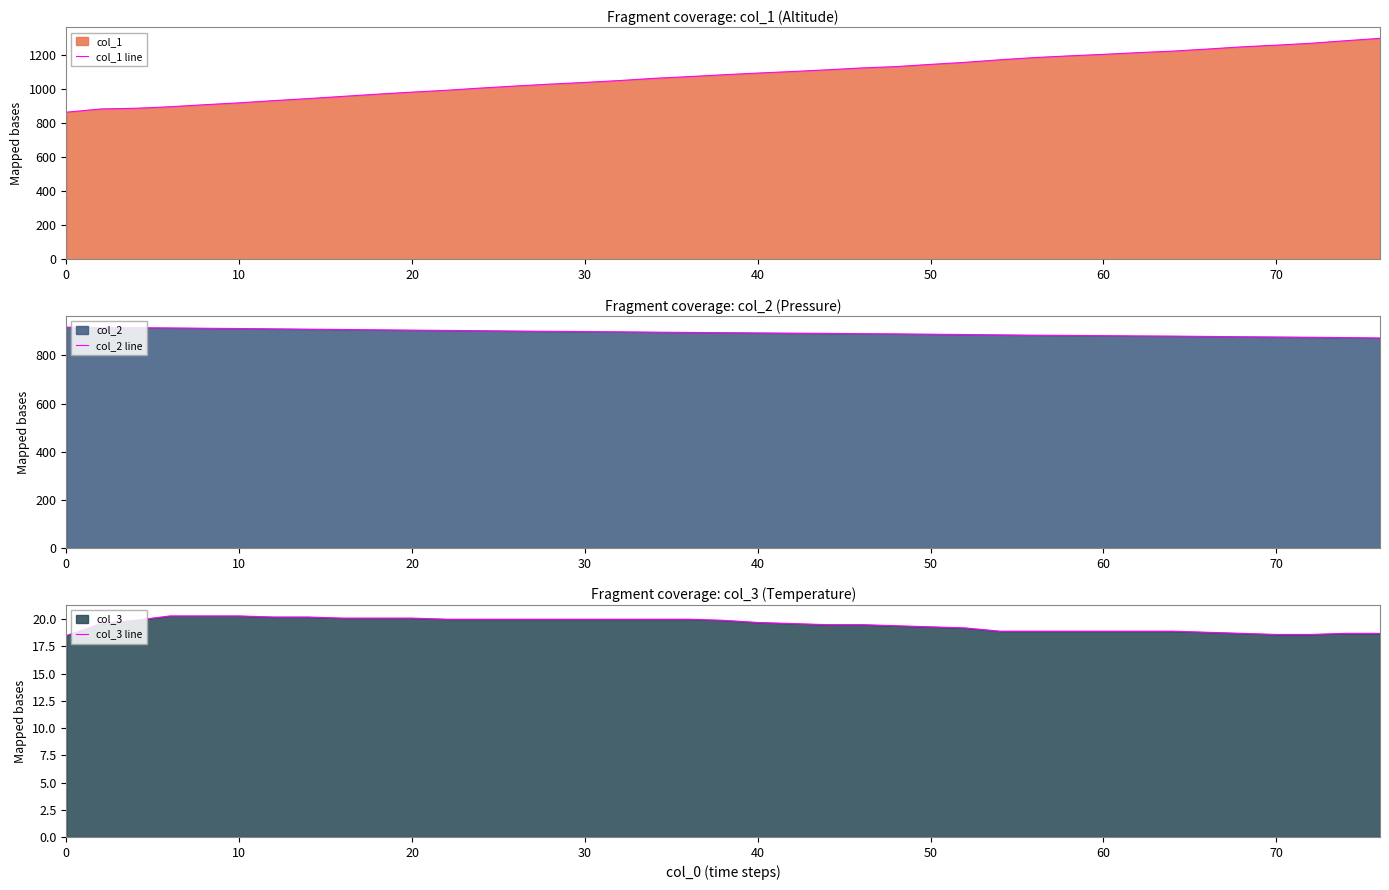

True or false: col_2 line and col_3 line intersect in this chart.

False